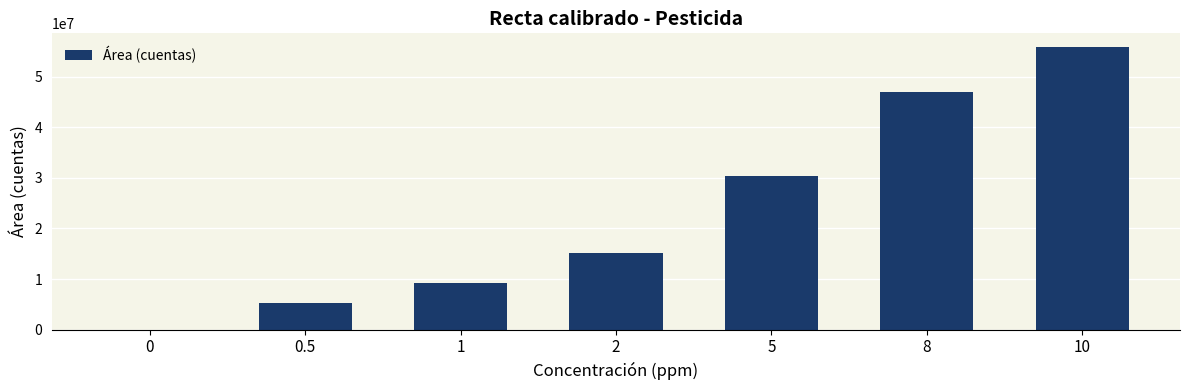

What is the greatest value displayed?

55747948